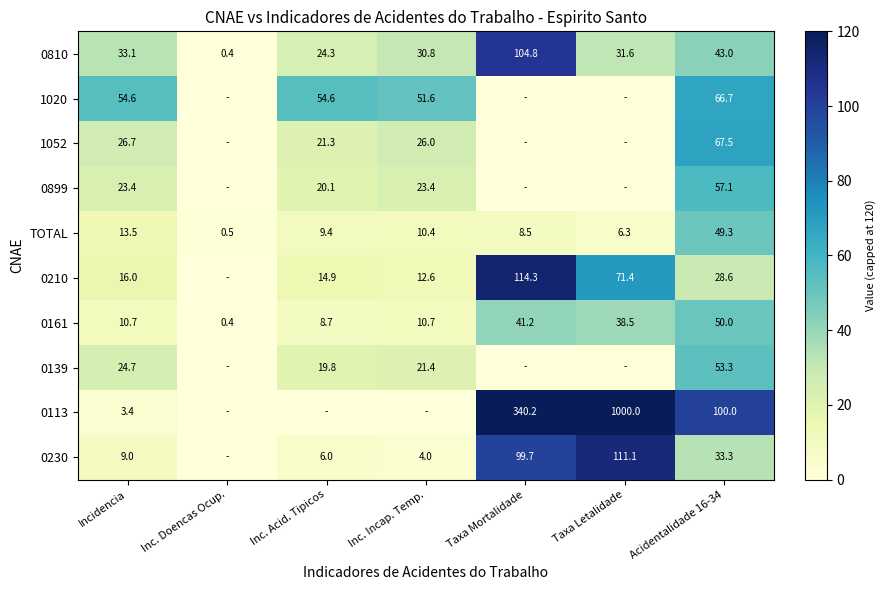

What is the difference between the second highest and second lowest values in the 0161 series?

32.5